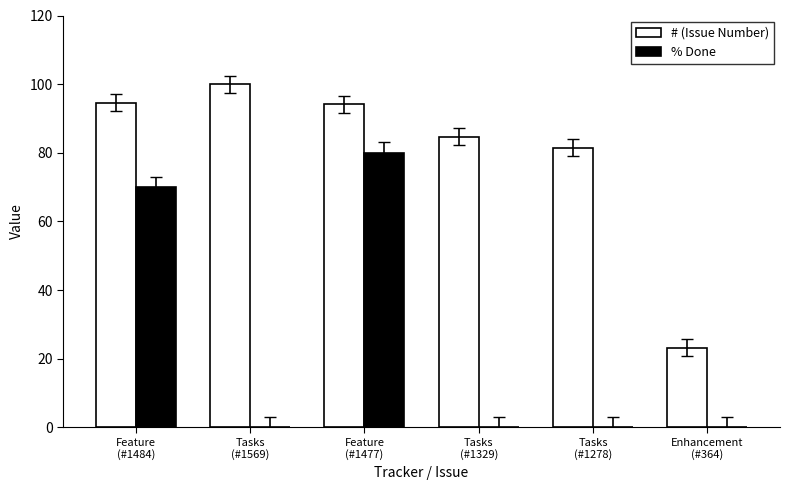

What is the highest value of the # (Issue Number) series?

100.0